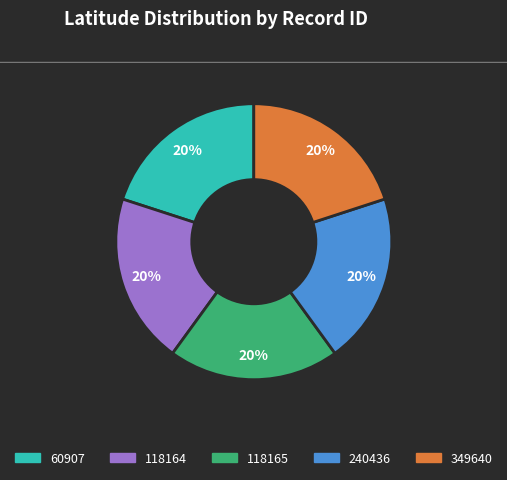

True or false: 118164 accounts for 20% of the total.

True